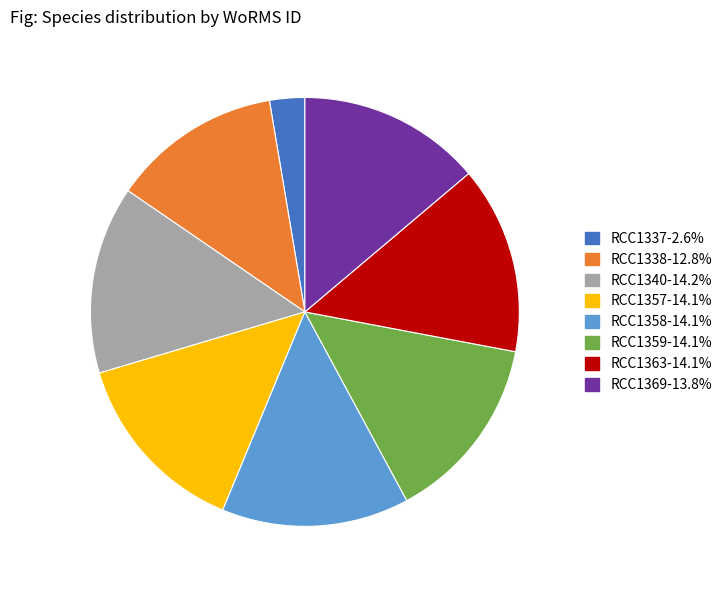

Do RCC1363-14.1% and RCC1357-14.1% together represent more than half of the pie?

No